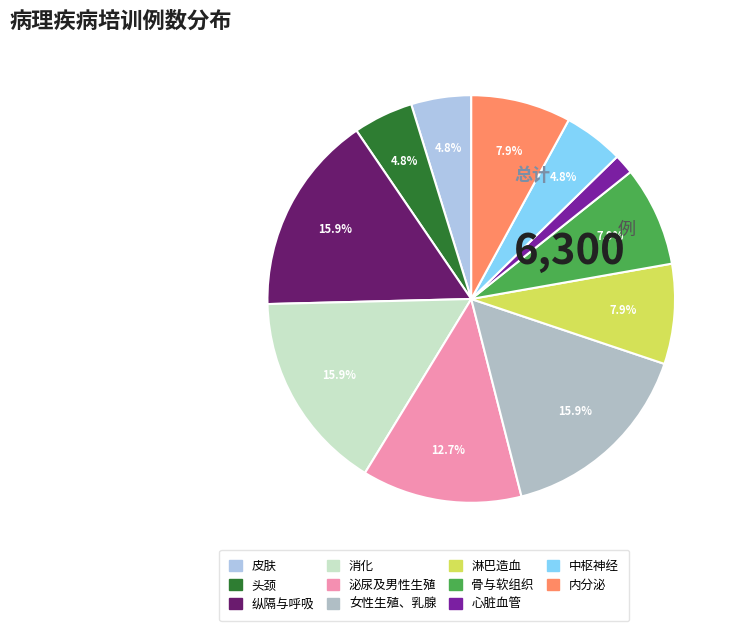

Combined, do 中枢神经 and 骨与软组织 account for over 50%?

No